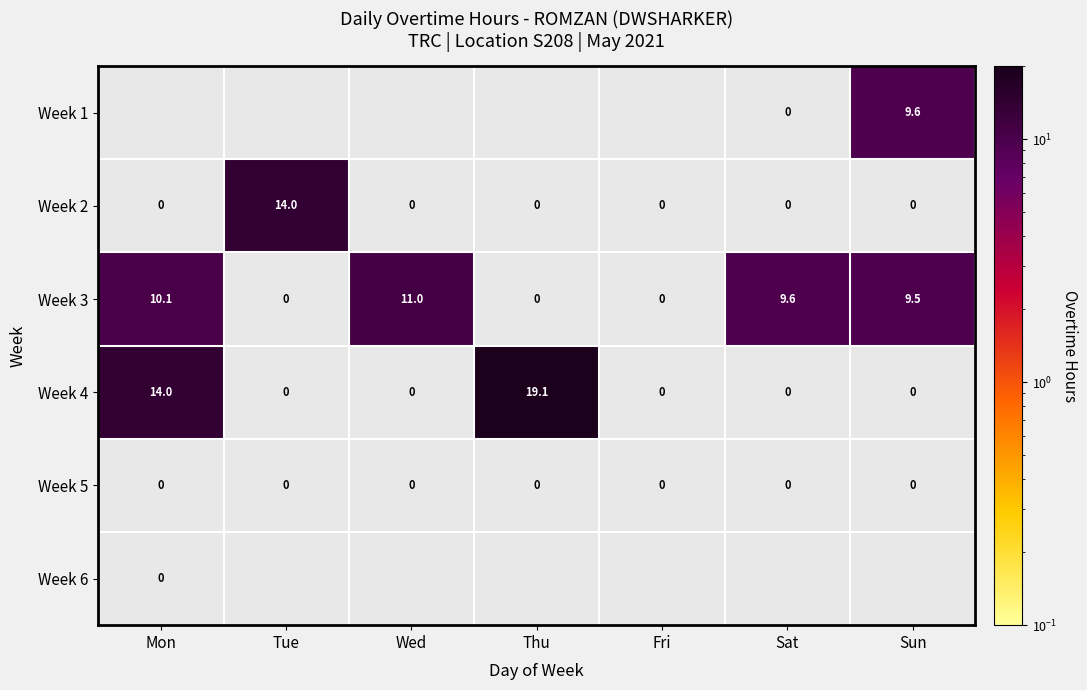

Is the value of Week 5 at Thu greater than the value of Week 4 at Mon?

No